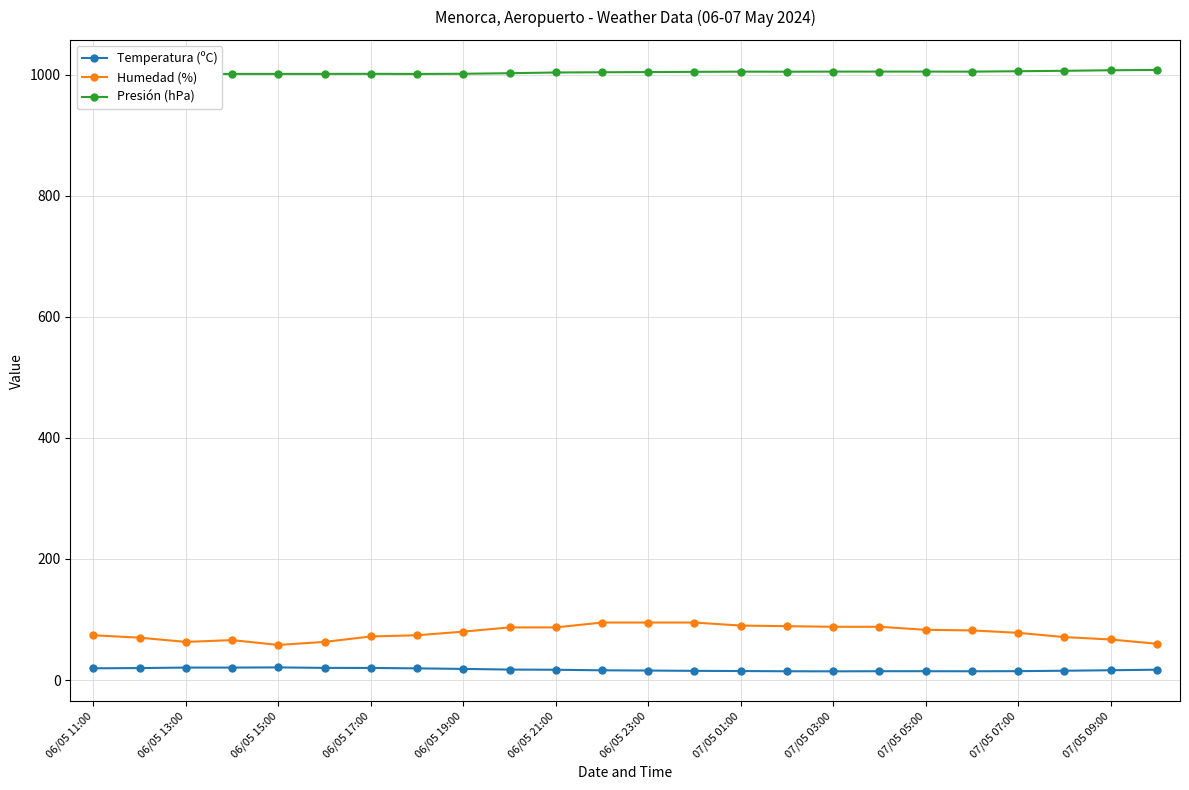

Does the chart display data point markers on the line(s)?

Yes